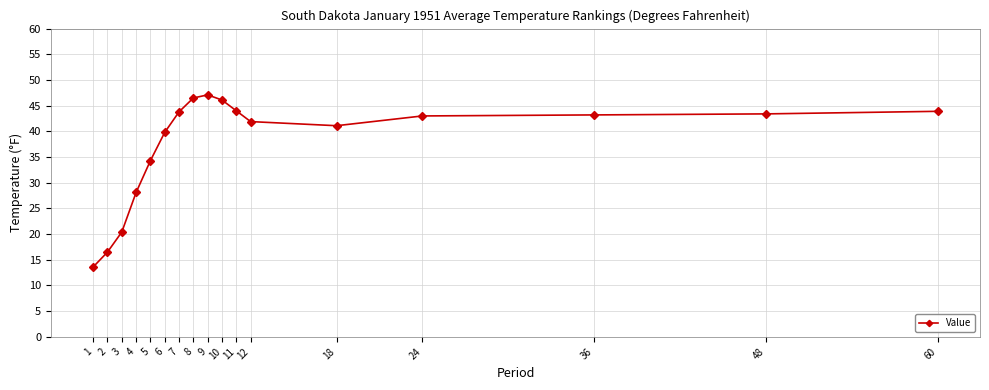

True or false: there are more than 0 points higher than both neighbors.

True